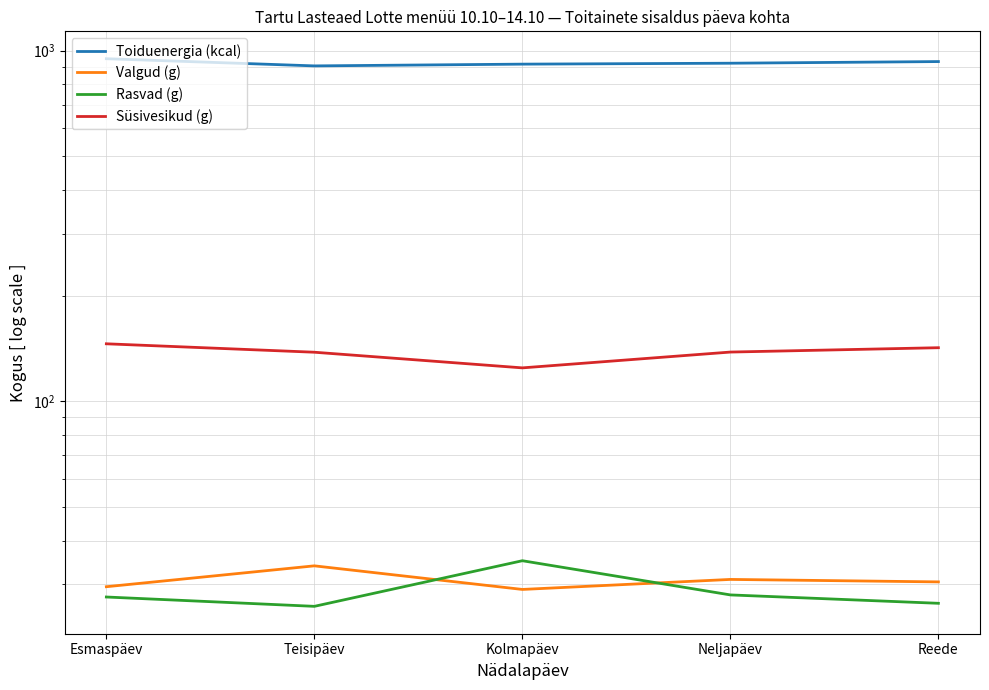

What is the difference between the highest and lowest values at Neljapäev?

892.0